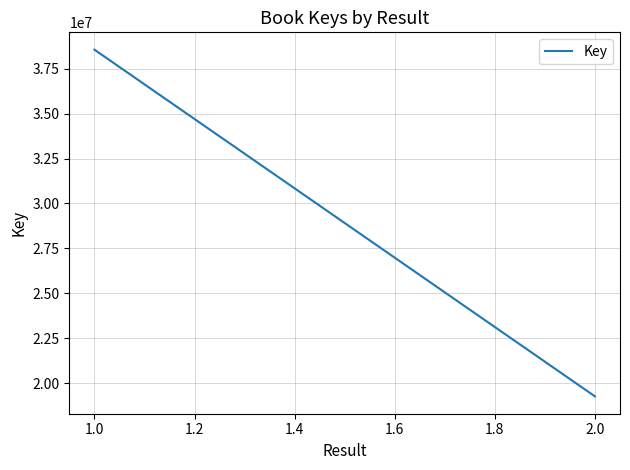

How many distinct data groups are displayed?

1